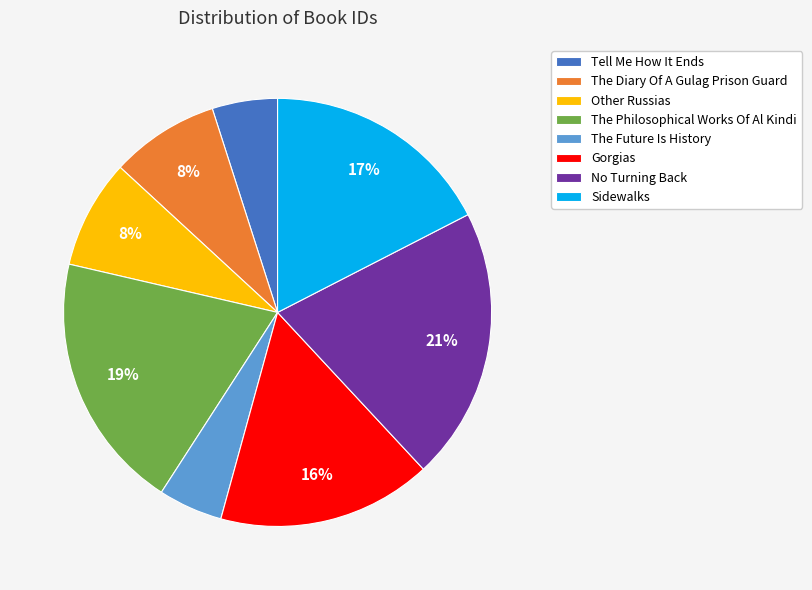

Does Tell Me How It Ends represent more than half of the total?

No